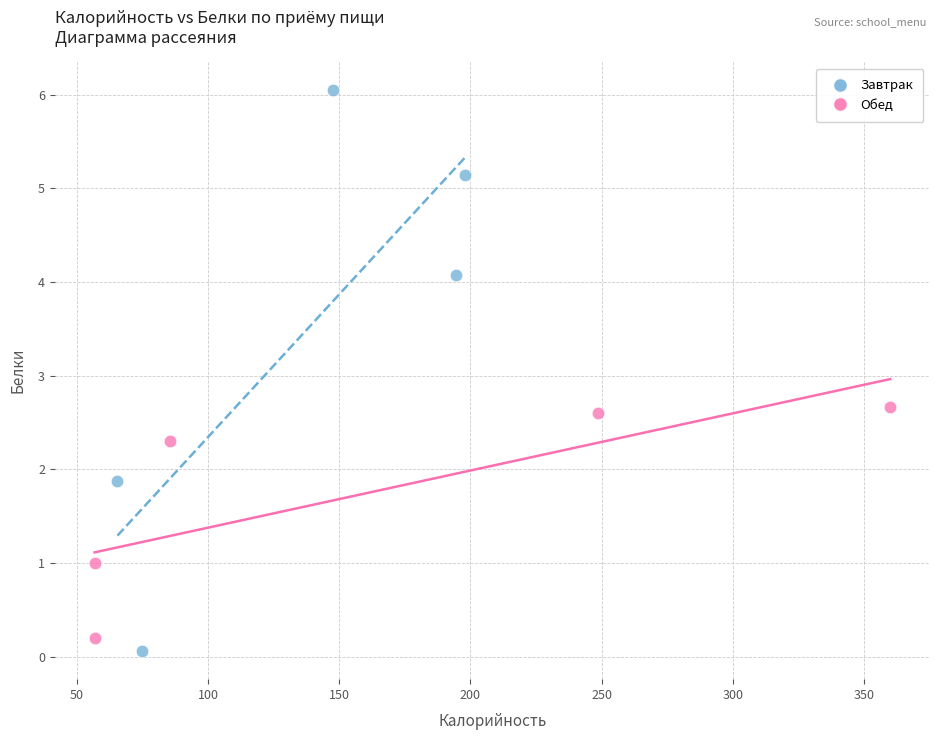

What are all the series names shown in the legend?

Завтрак, Обед